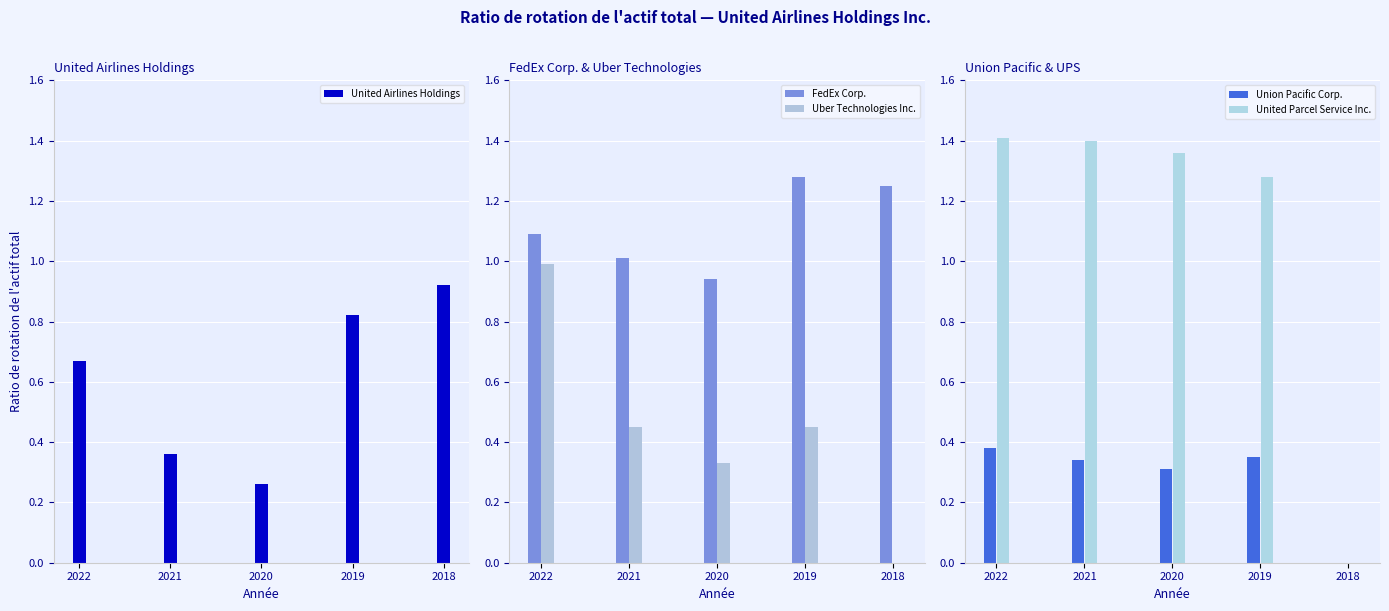

How many bars are there in each group?

5